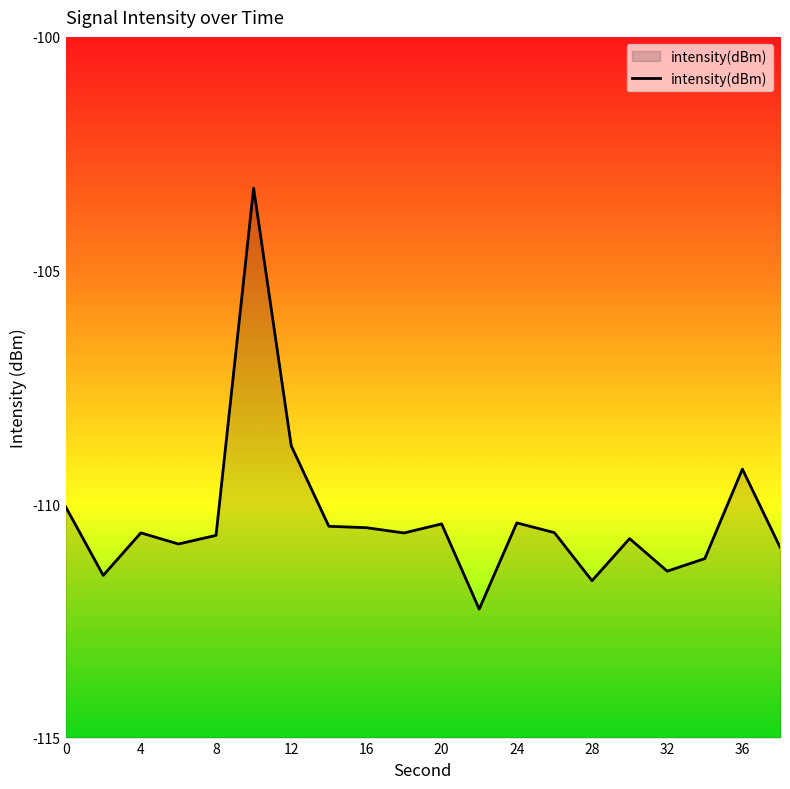

Where is the data nearest to the value -107?

12